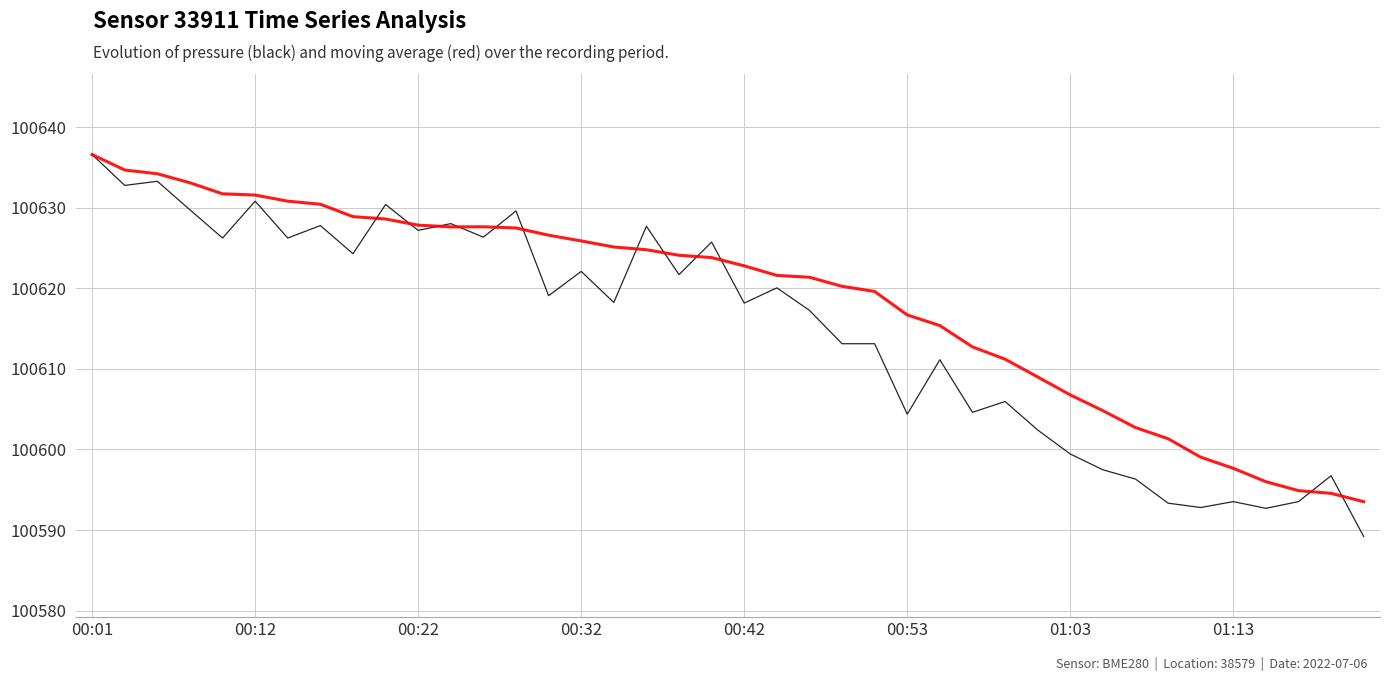

What is the smallest value displayed?

100589.2